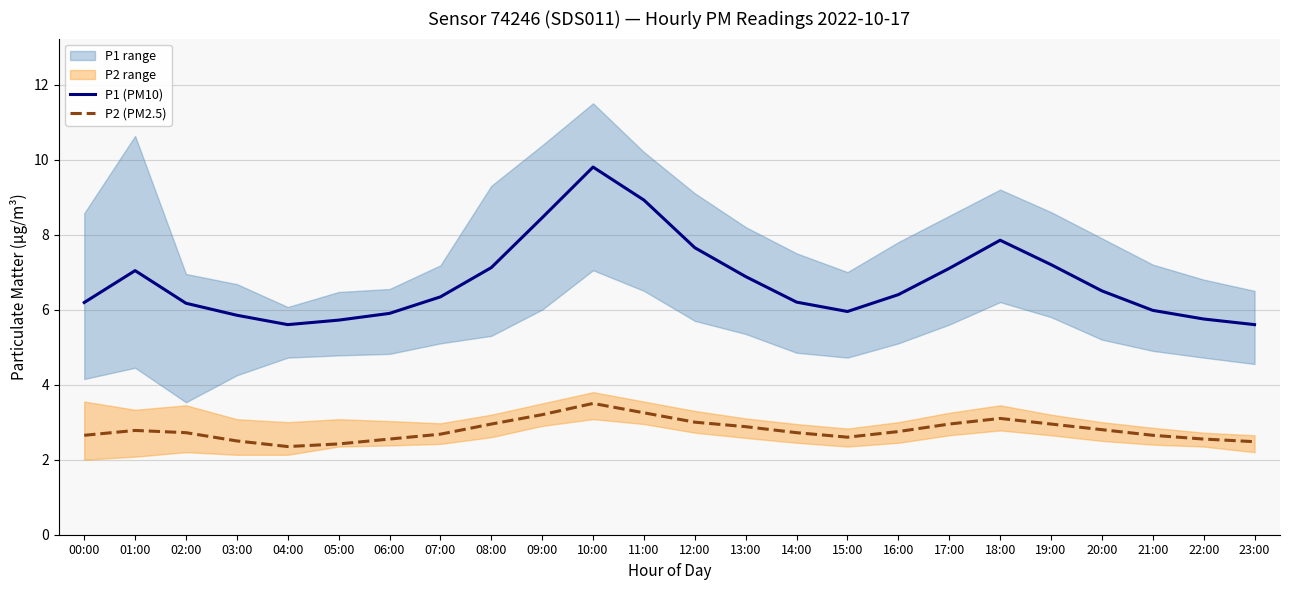

How many lines are shown in the chart?

2